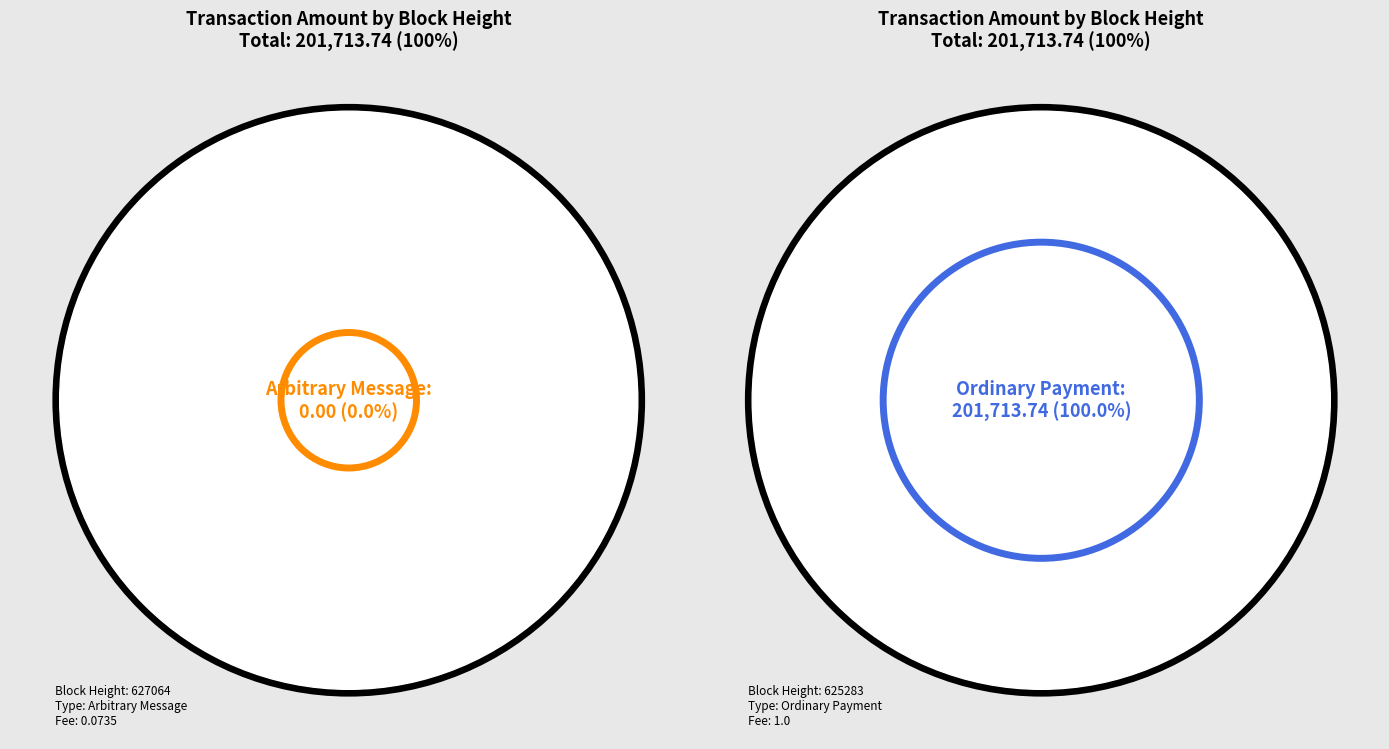

Is it true that 627064 is 12% of the pie?

False